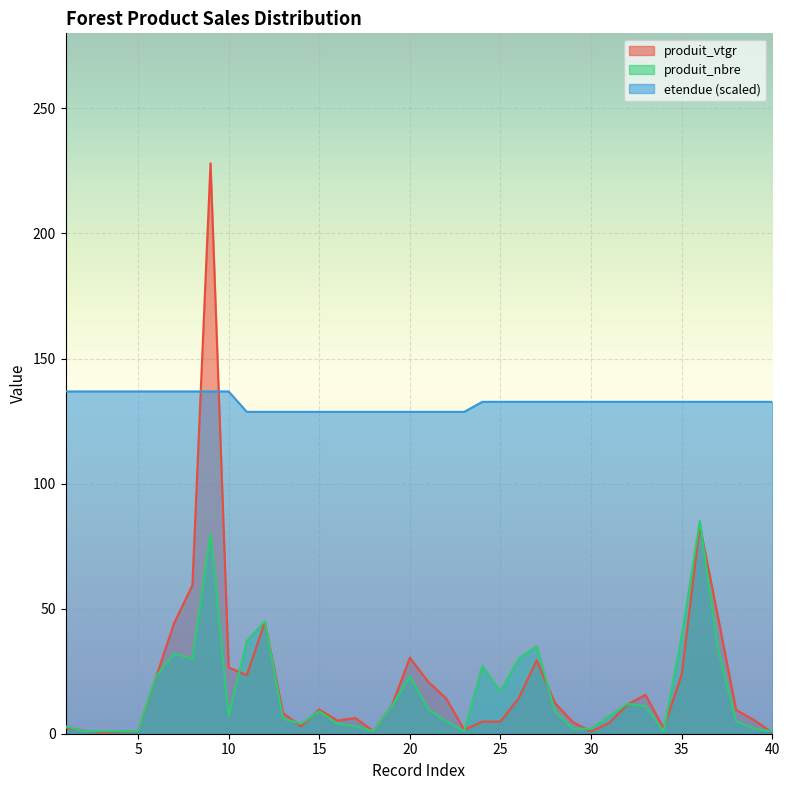

True or false: produit_nbre and etendue (scaled) cross at least once.

False